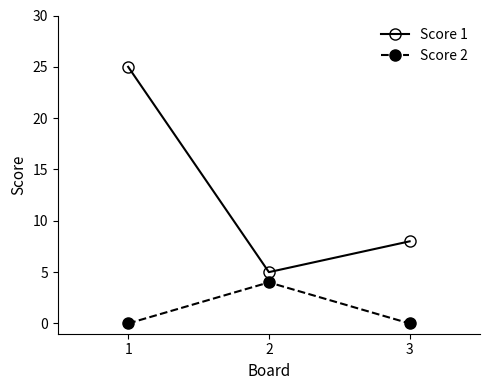

The Score 1 series shows 5 at 2. True or false?

True